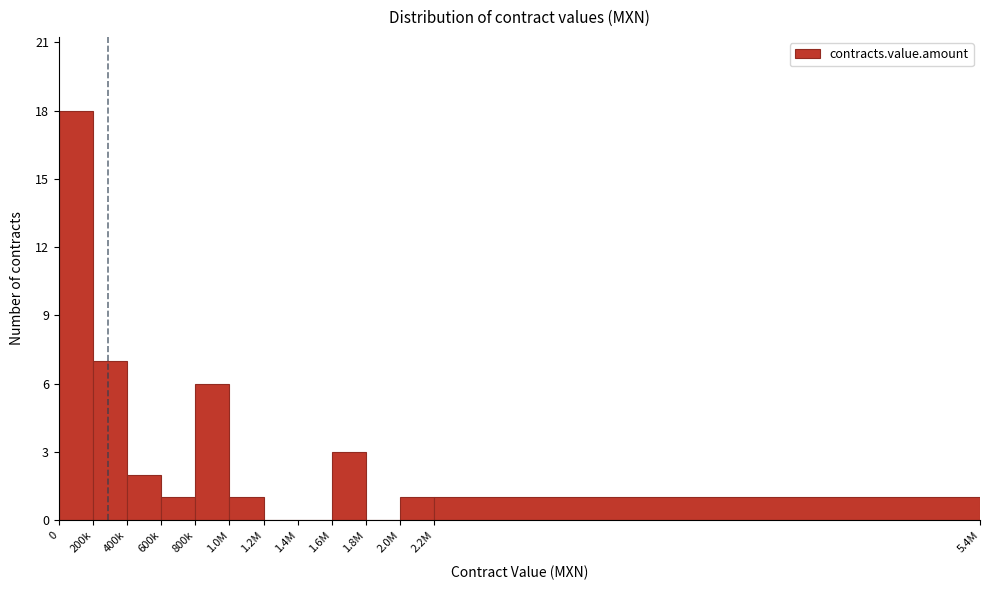

Reading left to right, transcribe all the data shown in this chart.

0=18	200k=7	400k=2	600k=1	800k=6	1.0M=1	1.2M=0	1.4M=0	1.6M=3	1.8M=0	2.0M=1	2.2M=1